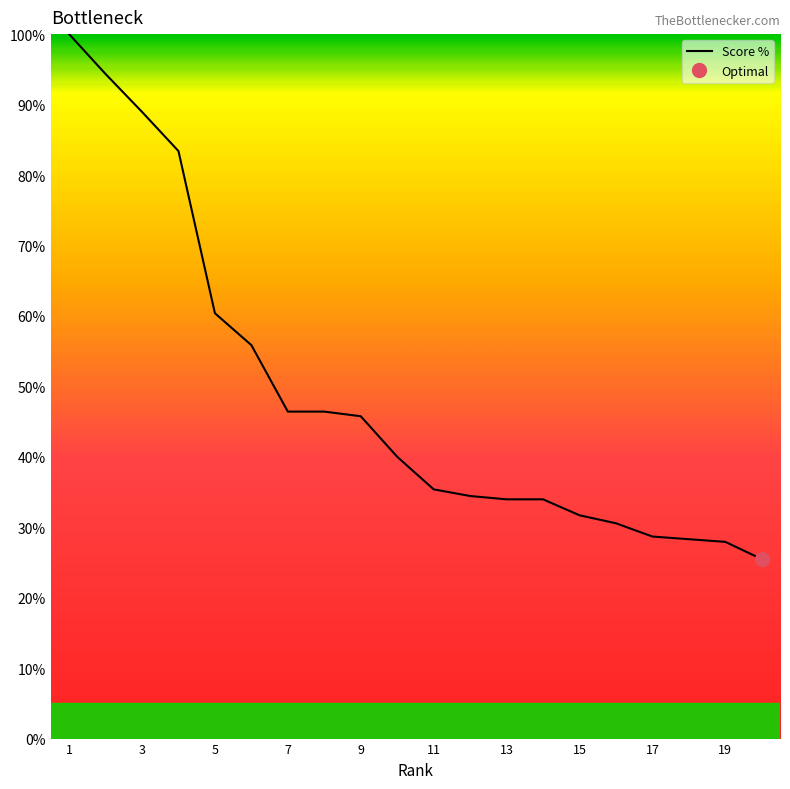

Reading left to right, list all the values displayed in this chart.

100.0	94.3	89.0	83.4	60.4	55.8	46.4	46.4	45.8	40.0	35.4	34.4	34.0	34.0	31.7	30.6	28.7	28.3	27.9	25.5